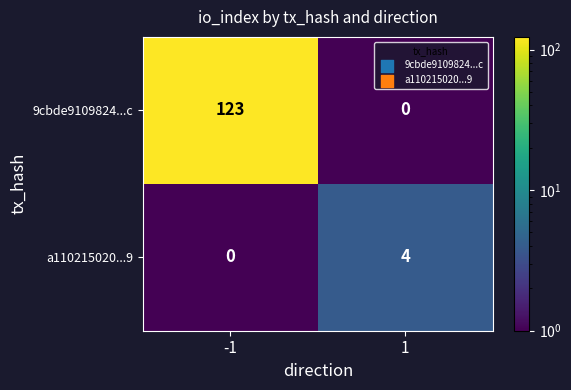

List the series in order of their overall mean, highest first.

9cbde9109824...c, a110215020...9